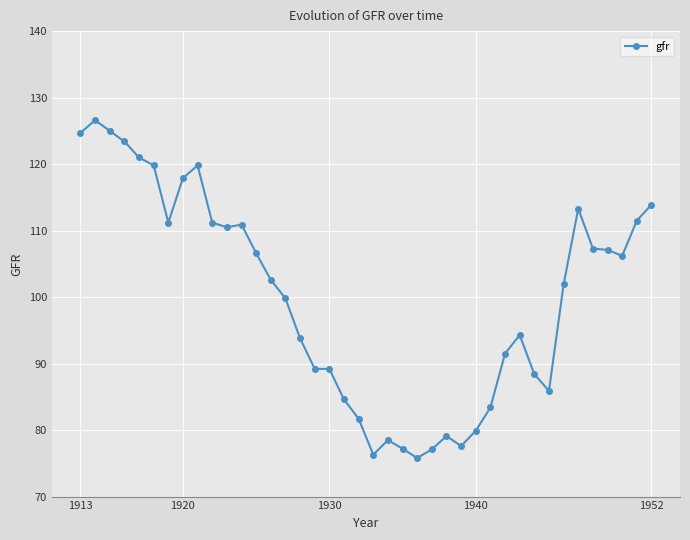

What is the sum of all values?

3995.7